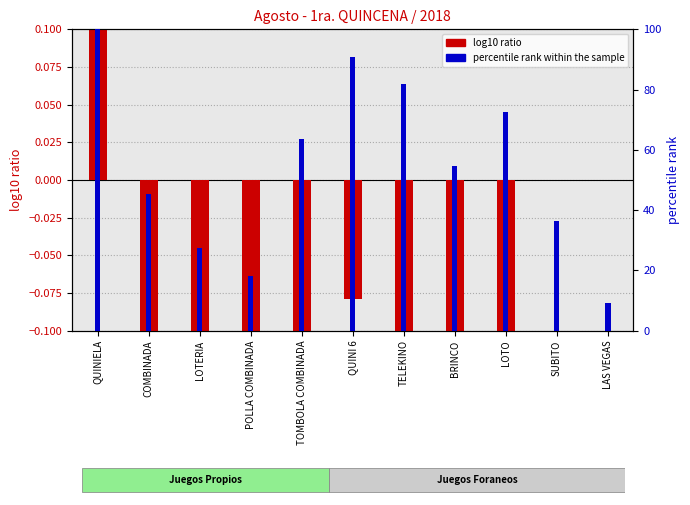

Reading left to right, extract all data points from this chart.

log10 ratio: QUINIELA=0.9	COMBINADA=-1.1	LOTERIA=-1.4	POLLA COMBINADA=-2.2	TOMBOLA COMBINADA=-1.0	QUINI 6=-0.1	TELEKINO=-0.4	BRINCO=-1.3	LOTO=-0.5	SUBITO=0.0	LAS VEGAS=0.0
percentile rank within the sample: QUINIELA=100.0	COMBINADA=45.5	LOTERIA=27.3	POLLA COMBINADA=18.2	TOMBOLA COMBINADA=63.6	QUINI 6=90.9	TELEKINO=81.8	BRINCO=54.5	LOTO=72.7	SUBITO=36.4	LAS VEGAS=9.1